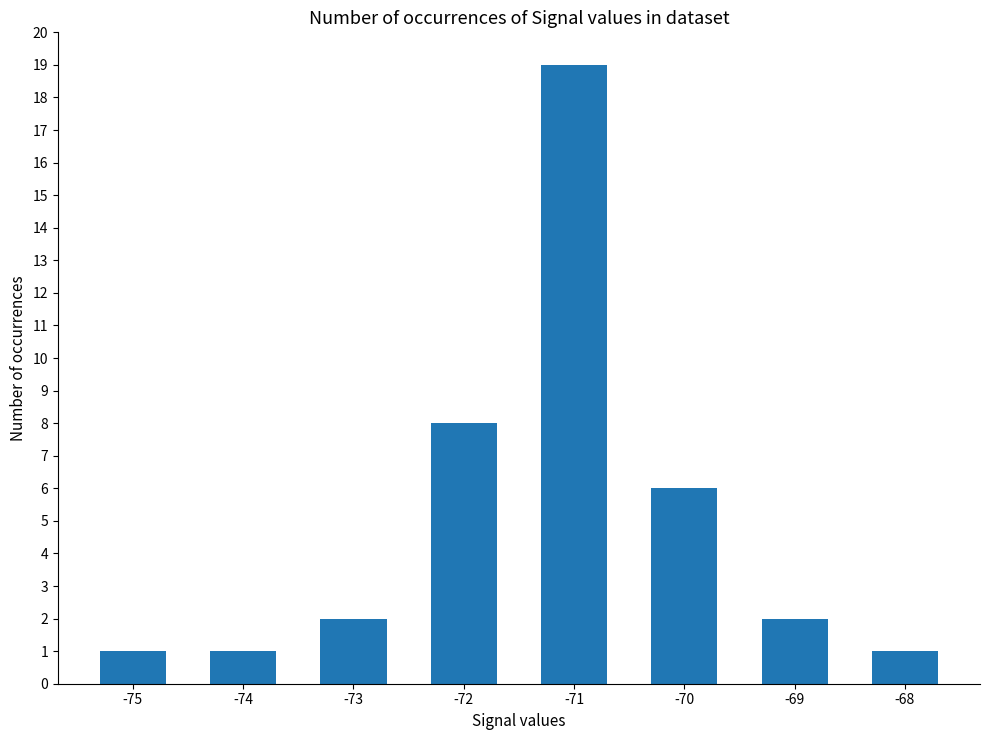

How many data points does each series have?

8